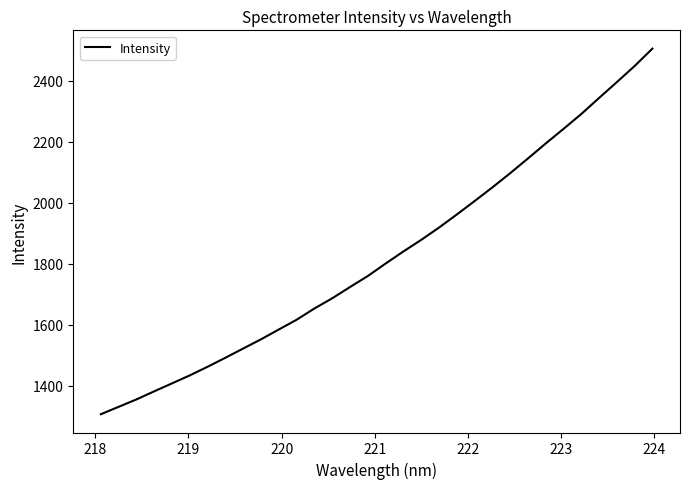

What is the difference between the maximum and minimum values?

1198.6